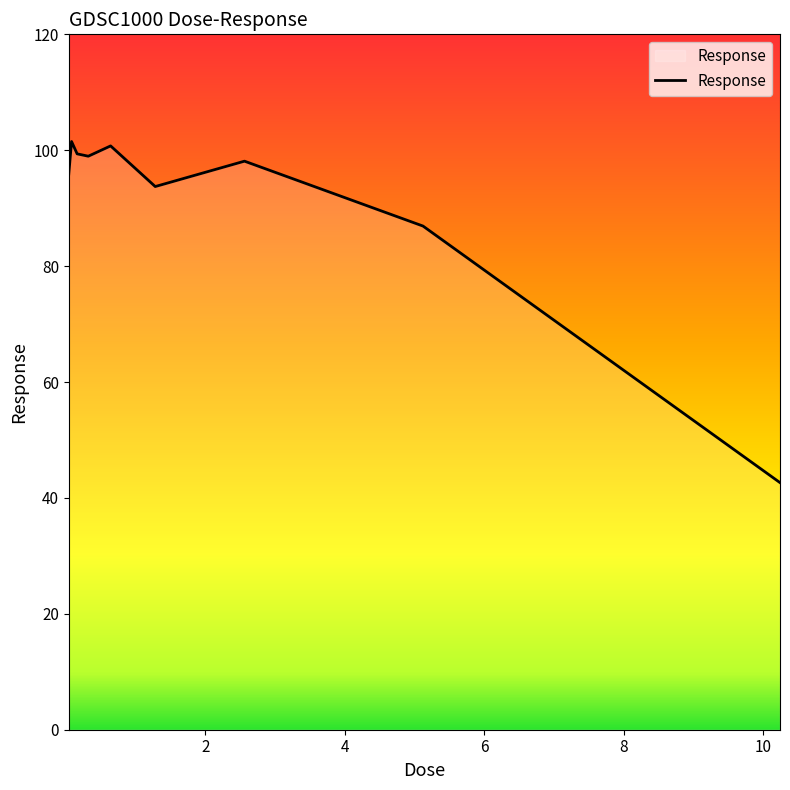

What is the difference between the maximum and minimum values?

58.9